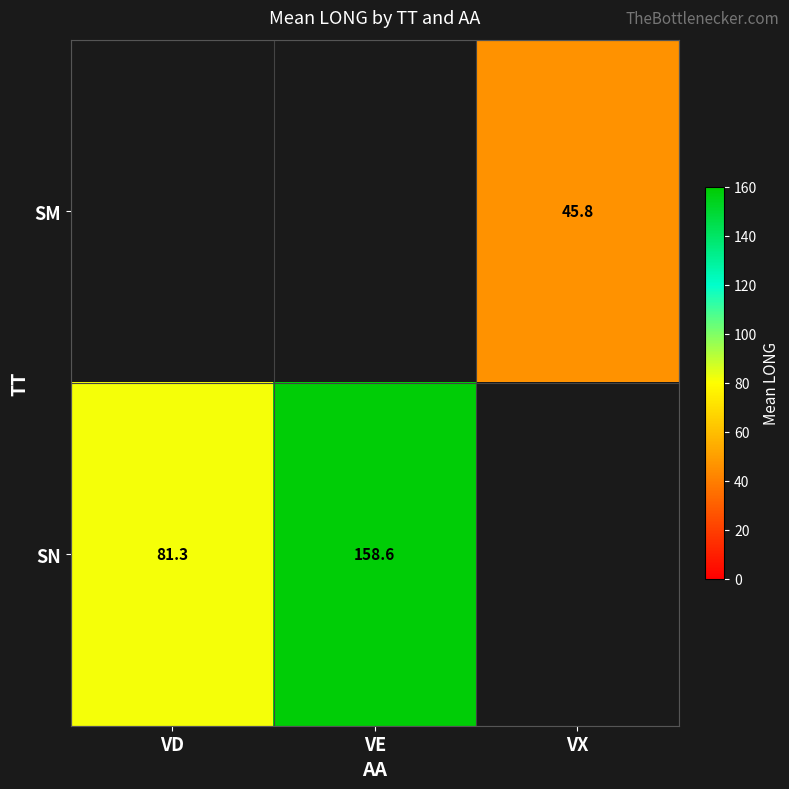

Is it true that SM equals 45.8 at VX?

True